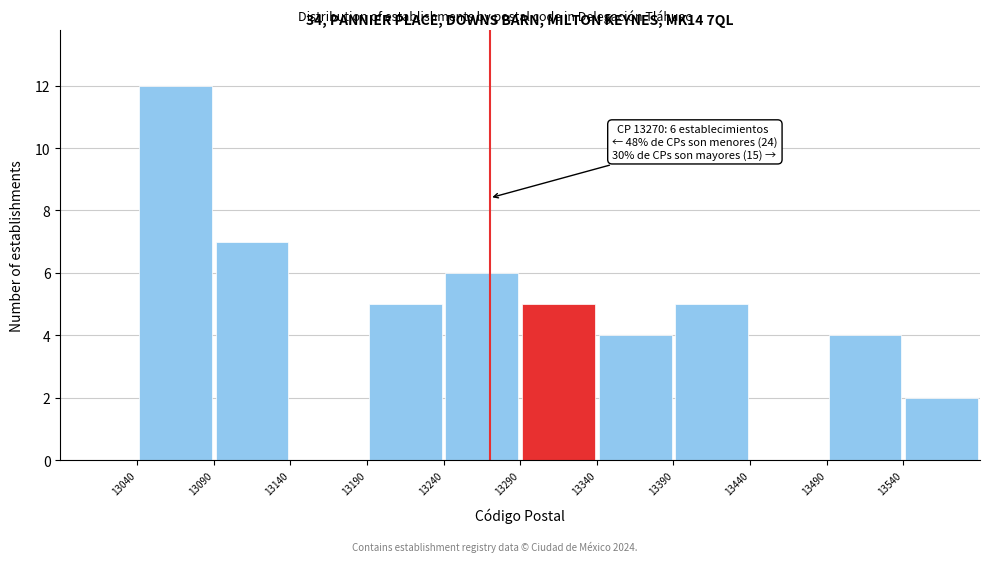

Over which range of the x-axis is the bar tallest?

13040 to 13090